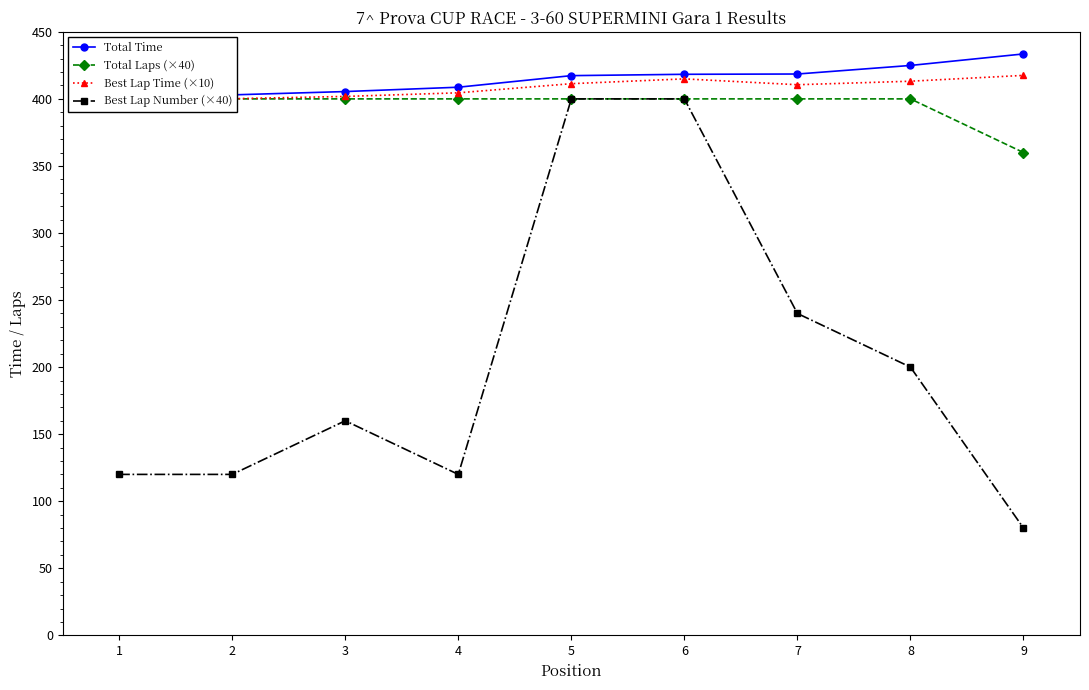

At how many categories does at least one series exceed 142?

9